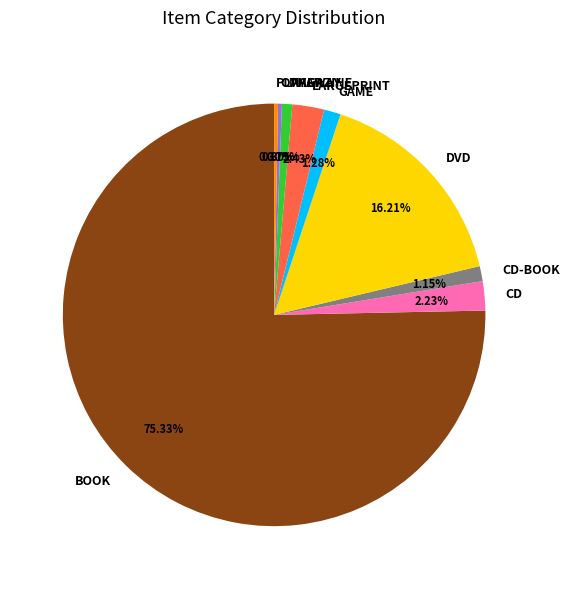

Count the number of slices in the pie.

9